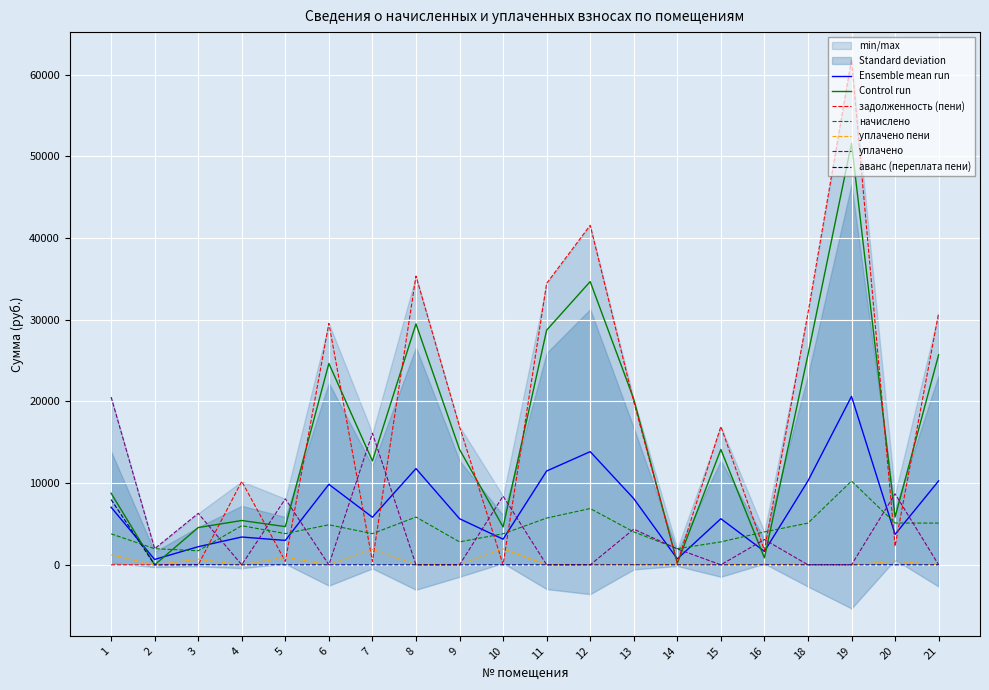

What is the approximate value of уплачено at 10?

8416.0